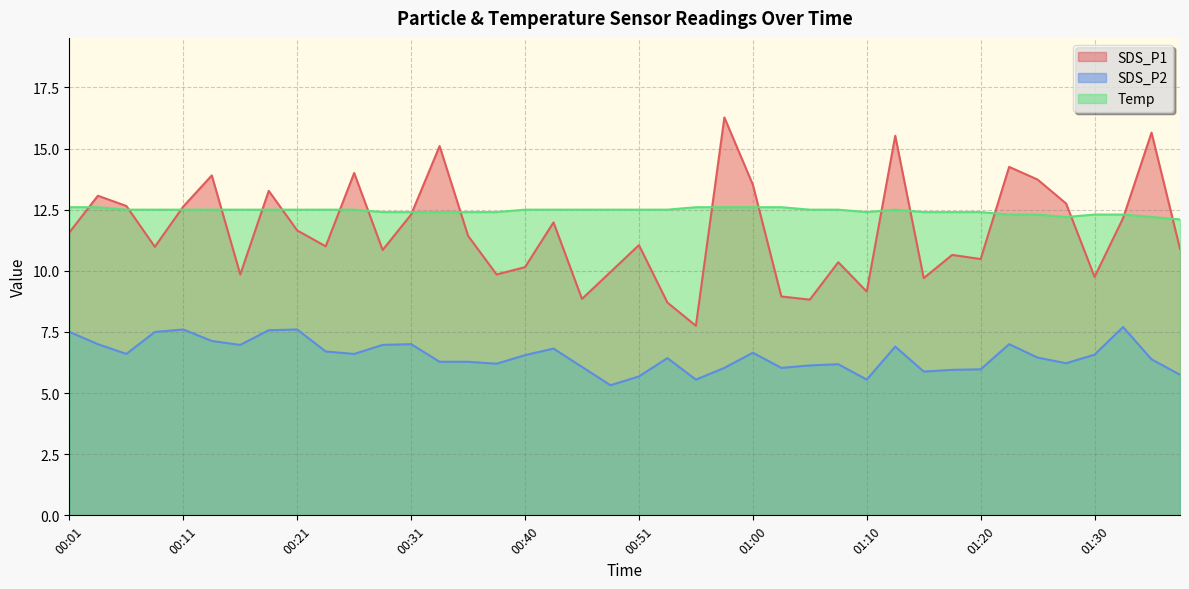

What position from the right is 01:27?

5